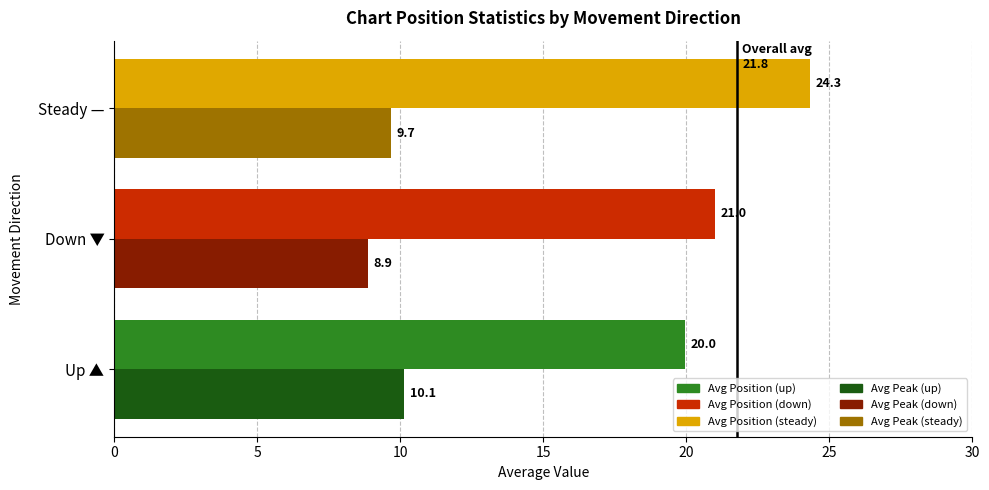

What is the total value across all series at Up ▲?

30.1